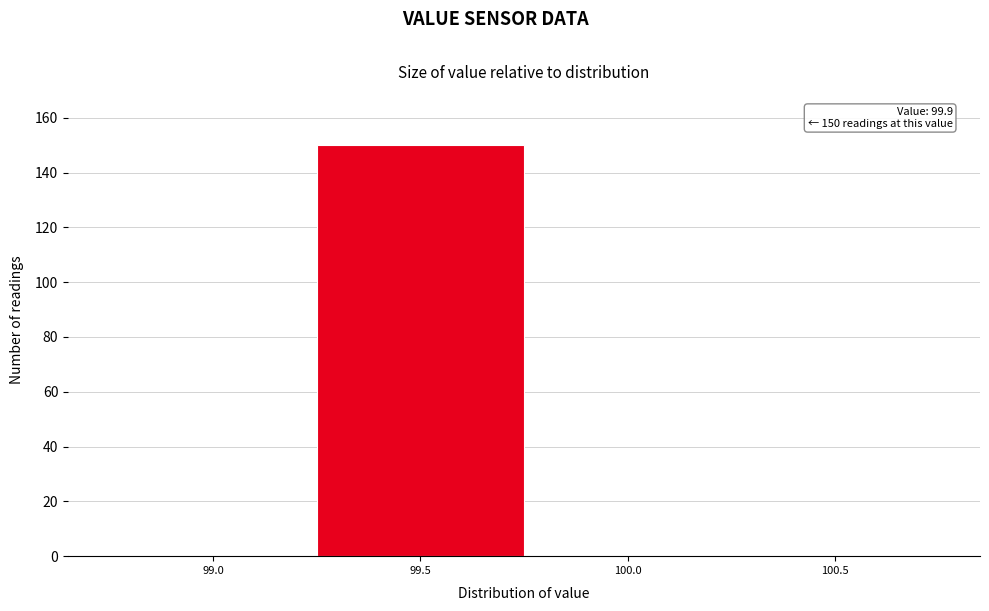

Reading left to right, transcribe all the data shown in this chart.

99.0=0	99.5=150	100.0=0	100.5=0